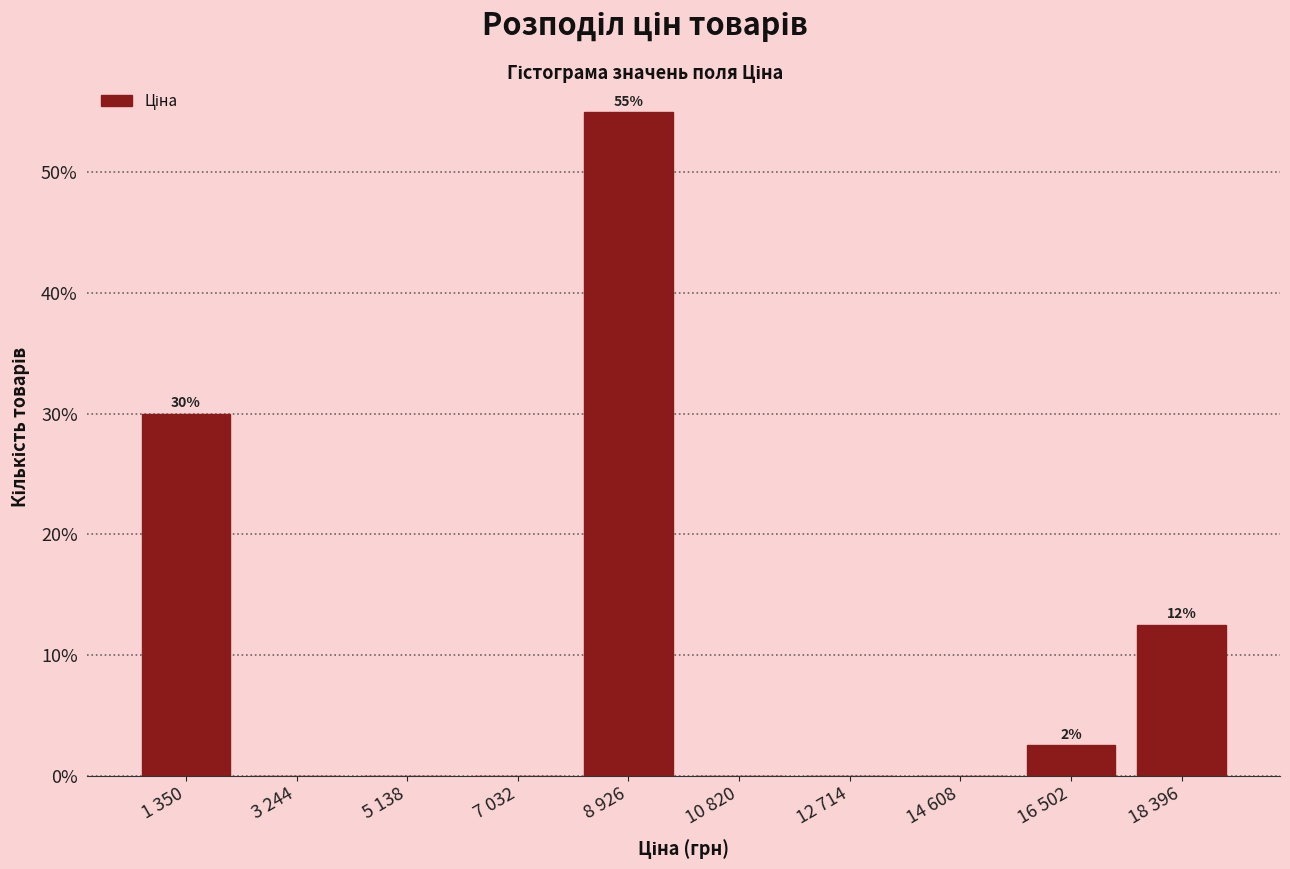

Reading right to left, list all the values displayed in this chart.

18 396=12.5	16 502=2.5	14 608=0.0	12 714=0.0	10 820=0.0	8 926=55.0	7 032=0.0	5 138=0.0	3 244=0.0	1 350=30.0